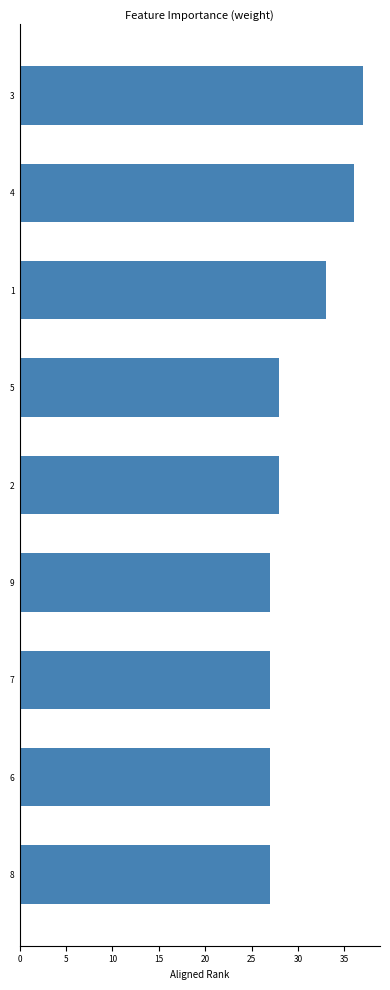

What position from the top is 6?

8